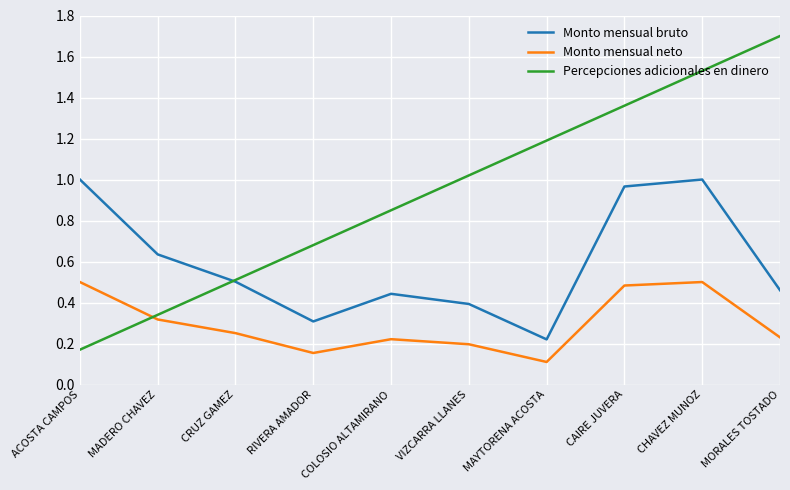

Is it true that Monto mensual neto equals 0.0 at RIVERA AMADOR?

False